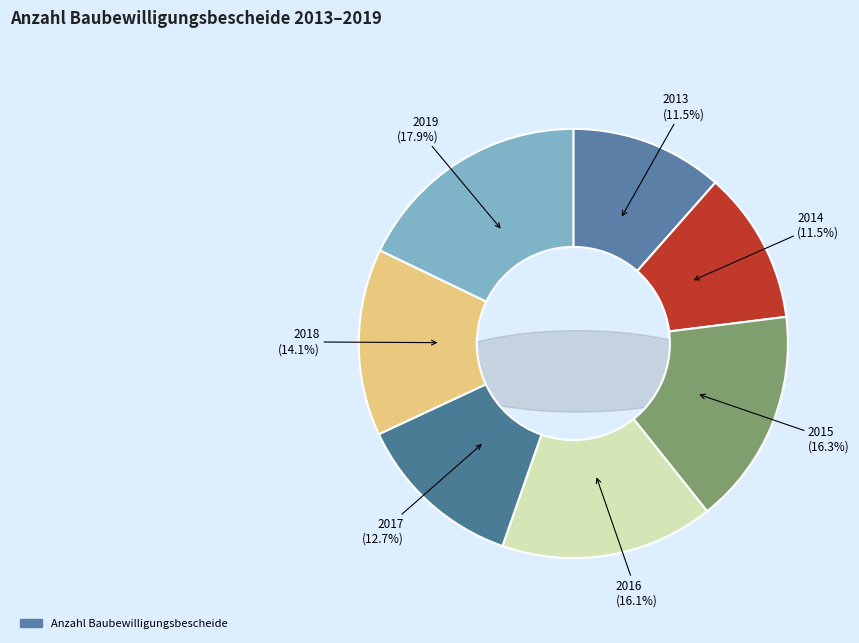

Does 2018 account for over 50% of the chart?

No